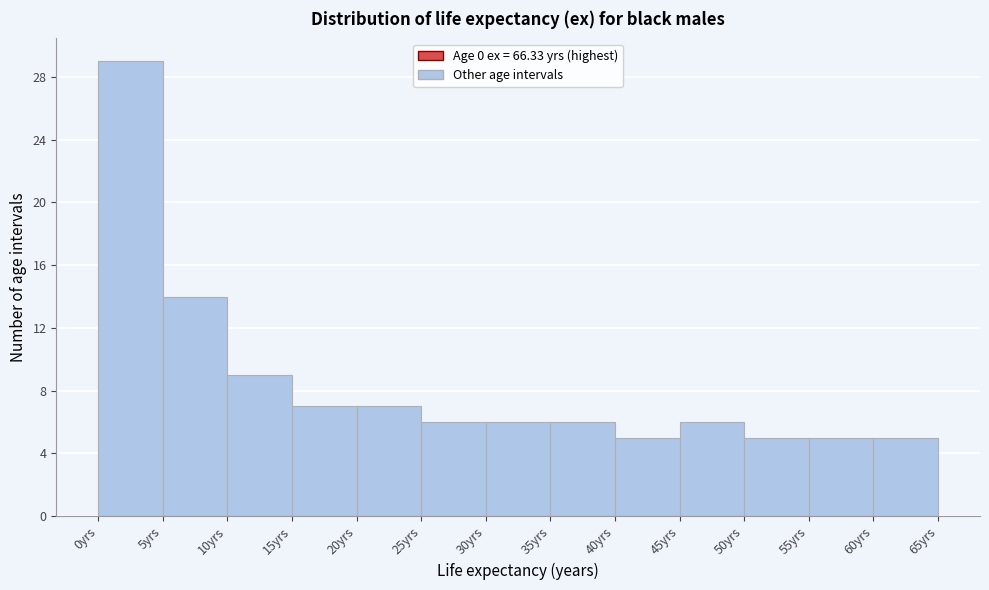

Reading left to right, list every bar in this chart as the range it spans on the x-axis followed by its height. The values are not printed on the chart, so give them approximately, as read against the axis.

0 to 5: 29
5 to 10: 14
10 to 15: 9
15 to 20: 7
20 to 25: 7
25 to 30: 6
30 to 35: 6
35 to 40: 6
40 to 45: 5
45 to 50: 6
50 to 55: 5
55 to 60: 5
60 to 65: 5